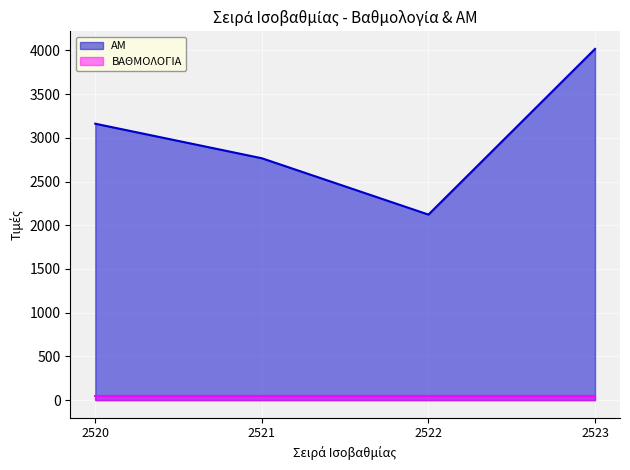

List the labels in order of value, largest first.

2523, 2520, 2521, 2522